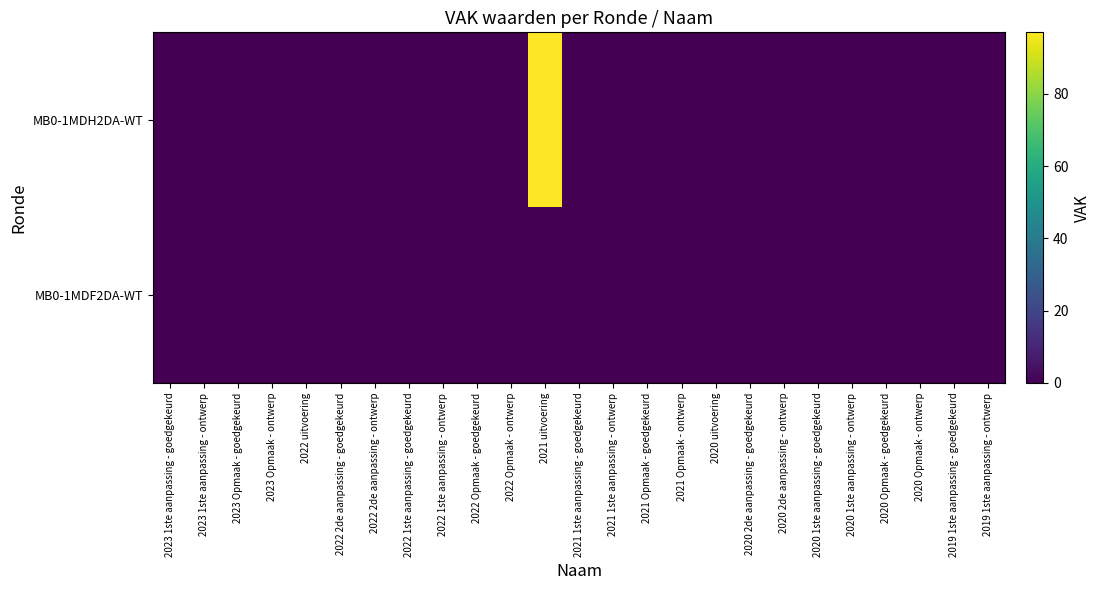

Reading left to right, transcribe all the data shown in this chart.

MB0-1MDH2DA-WT: 2023 1ste aanpassing - goedgekeurd=0	2023 1ste aanpassing - ontwerp=0	2023 Opmaak - goedgekeurd=0	2023 Opmaak - ontwerp=0	2022 uitvoering=0	2022 2de aanpassing - goedgekeurd=0	2022 2de aanpassing - ontwerp=0	2022 1ste aanpassing - goedgekeurd=0	2022 1ste aanpassing - ontwerp=0	2022 Opmaak - goedgekeurd=0	2022 Opmaak - ontwerp=0	2021 uitvoering=97	2021 1ste aanpassing - goedgekeurd=0	2021 1ste aanpassing - ontwerp=0	2021 Opmaak - goedgekeurd=0	2021 Opmaak - ontwerp=0	2020 uitvoering=0	2020 2de aanpassing - goedgekeurd=0	2020 2de aanpassing - ontwerp=0	2020 1ste aanpassing - goedgekeurd=0	2020 1ste aanpassing - ontwerp=0	2020 Opmaak - goedgekeurd=0	2020 Opmaak - ontwerp=0	2019 1ste aanpassing - goedgekeurd=0	2019 1ste aanpassing - ontwerp=0
MB0-1MDF2DA-WT: 2023 1ste aanpassing - goedgekeurd=0	2023 1ste aanpassing - ontwerp=0	2023 Opmaak - goedgekeurd=0	2023 Opmaak - ontwerp=0	2022 uitvoering=0	2022 2de aanpassing - goedgekeurd=0	2022 2de aanpassing - ontwerp=0	2022 1ste aanpassing - goedgekeurd=0	2022 1ste aanpassing - ontwerp=0	2022 Opmaak - goedgekeurd=0	2022 Opmaak - ontwerp=0	2021 uitvoering=0	2021 1ste aanpassing - goedgekeurd=0	2021 1ste aanpassing - ontwerp=0	2021 Opmaak - goedgekeurd=0	2021 Opmaak - ontwerp=0	2020 uitvoering=0	2020 2de aanpassing - goedgekeurd=0	2020 2de aanpassing - ontwerp=0	2020 1ste aanpassing - goedgekeurd=0	2020 1ste aanpassing - ontwerp=0	2020 Opmaak - goedgekeurd=0	2020 Opmaak - ontwerp=0	2019 1ste aanpassing - goedgekeurd=0	2019 1ste aanpassing - ontwerp=0